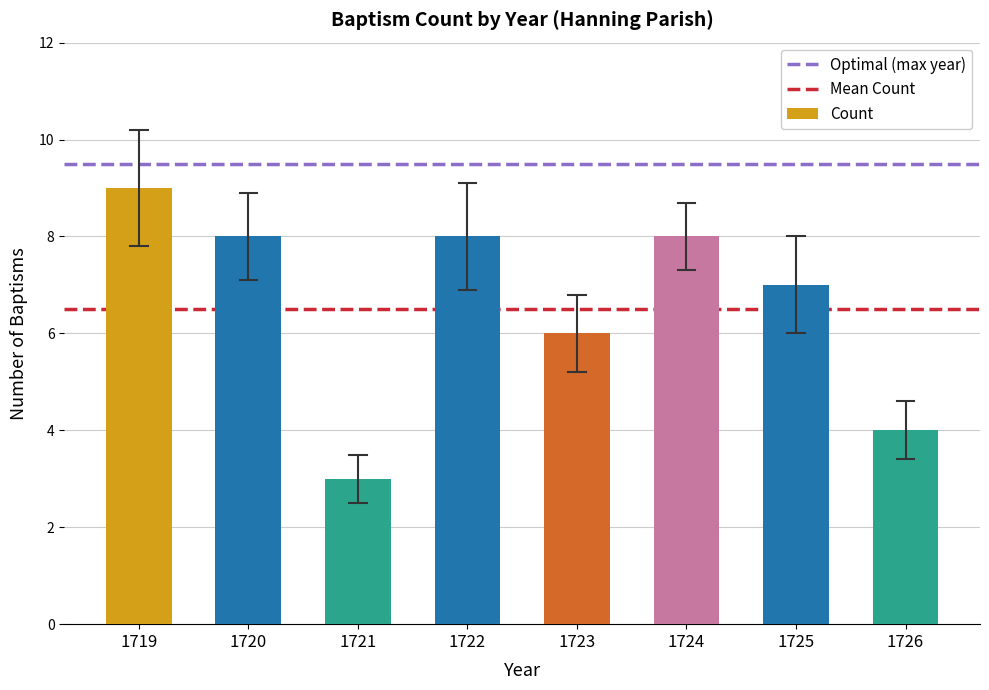

What is the value of the 1st bar from the left?

9